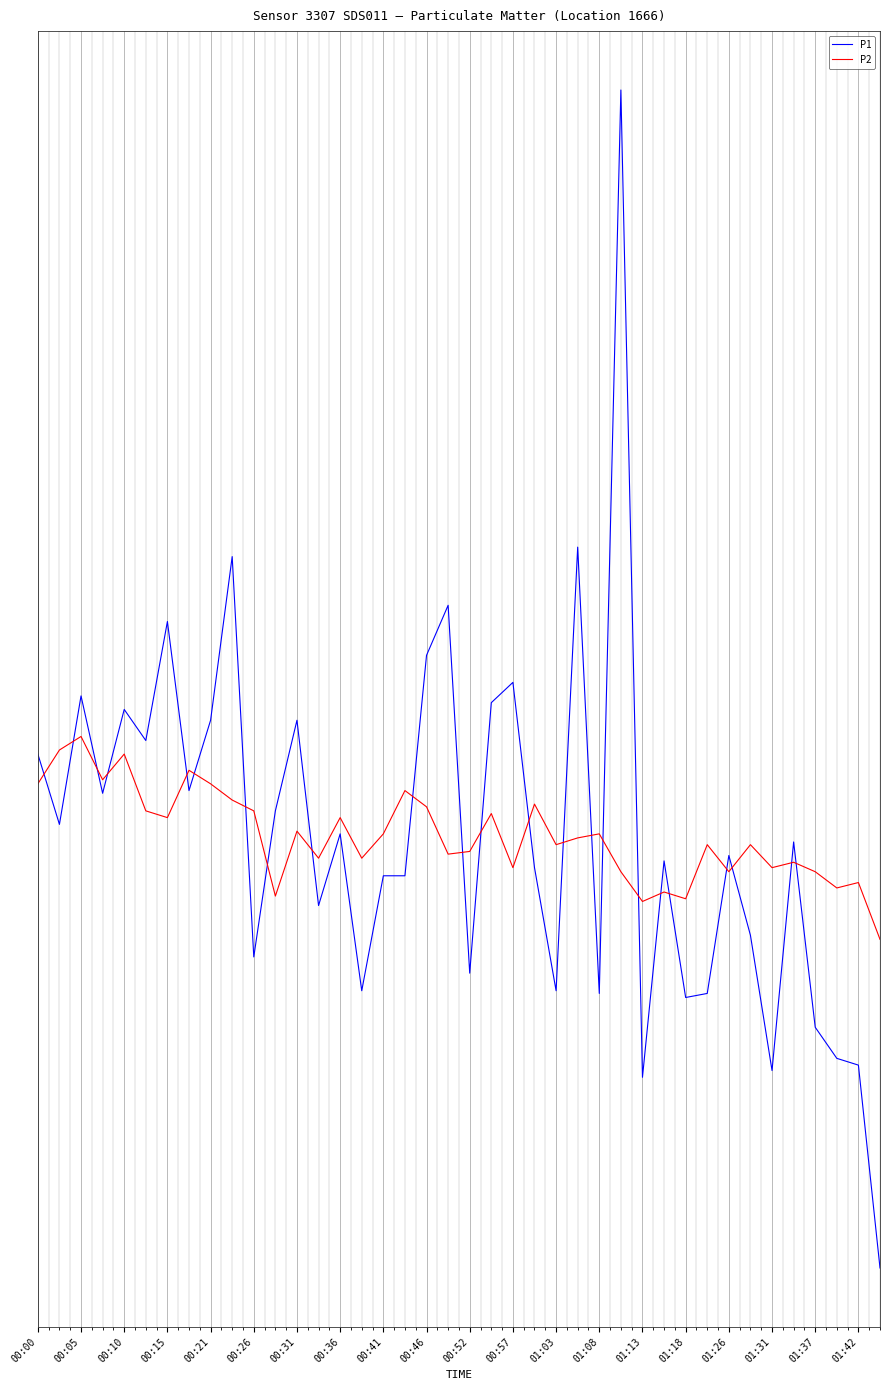

Reading right to left, list all the values displayed in this chart.

P1: 1.7	3.2	3.2	3.5	4.8	3.1	4.1	4.7	3.7	3.7	4.7	3.1	10.4	3.7	7.0	3.7	4.6	6.0	5.8	3.9	6.6	6.2	4.6	4.6	3.7	4.9	4.3	5.7	5.0	4.0	6.9	5.7	5.2	6.5	5.6	5.8	5.2	5.9	5.0	5.5
P2: 4.1	4.5	4.5	4.6	4.7	4.6	4.8	4.6	4.8	4.4	4.5	4.4	4.6	4.9	4.8	4.8	5.1	4.6	5.0	4.8	4.7	5.1	5.2	4.9	4.7	5.0	4.7	4.9	4.4	5.0	5.1	5.2	5.3	5.0	5.0	5.5	5.3	5.6	5.5	5.2